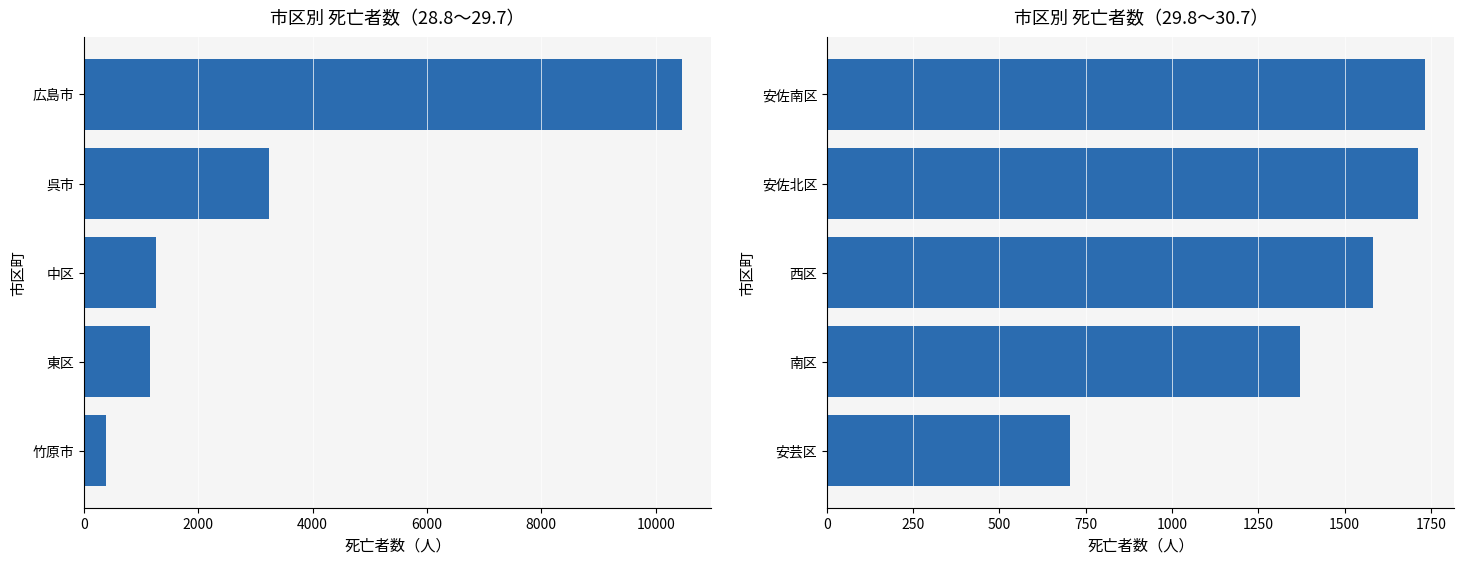

List the series in order of their peak value, highest first.

28.8～29.7, 29.8～30.7